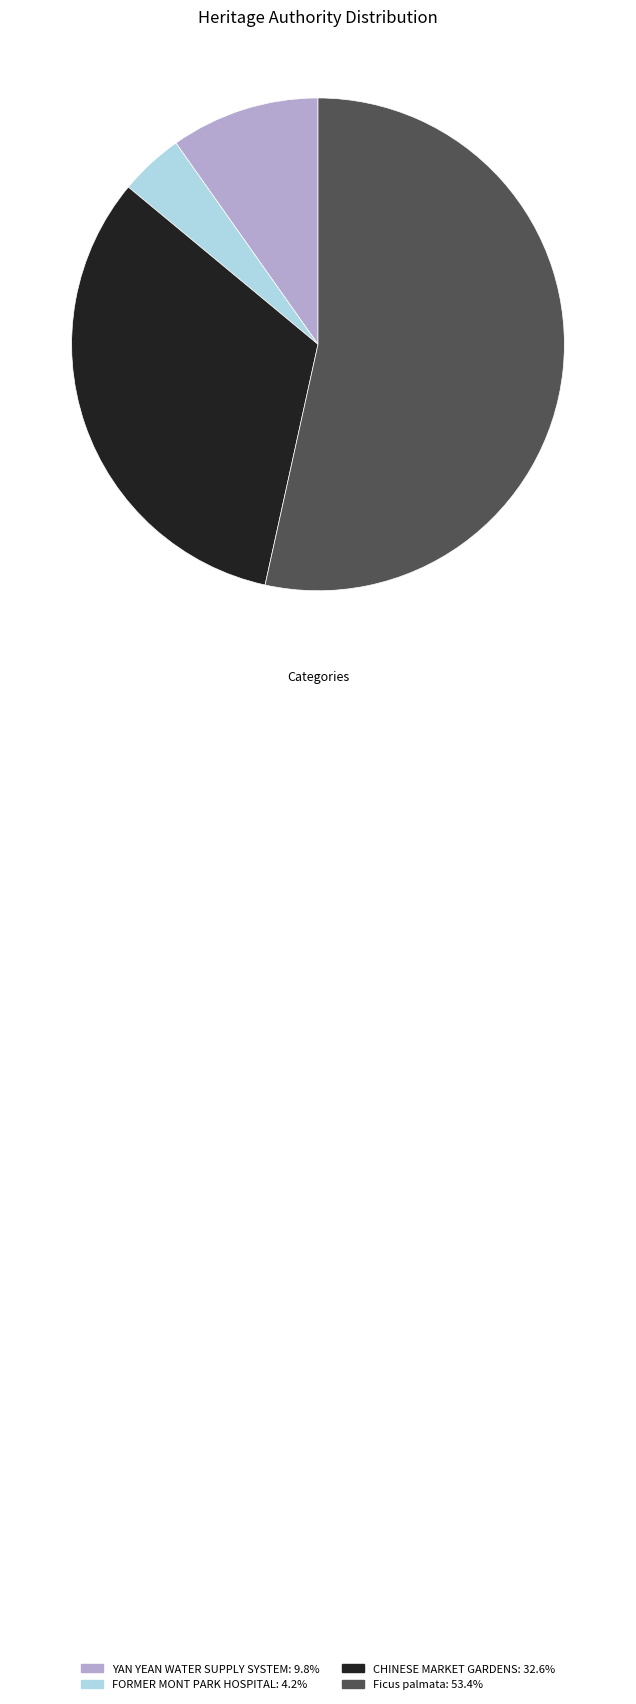

What is the ratio of the value at CHINESE MARKET GARDENS to the value at FORMER MONT PARK HOSPITAL?

7.8